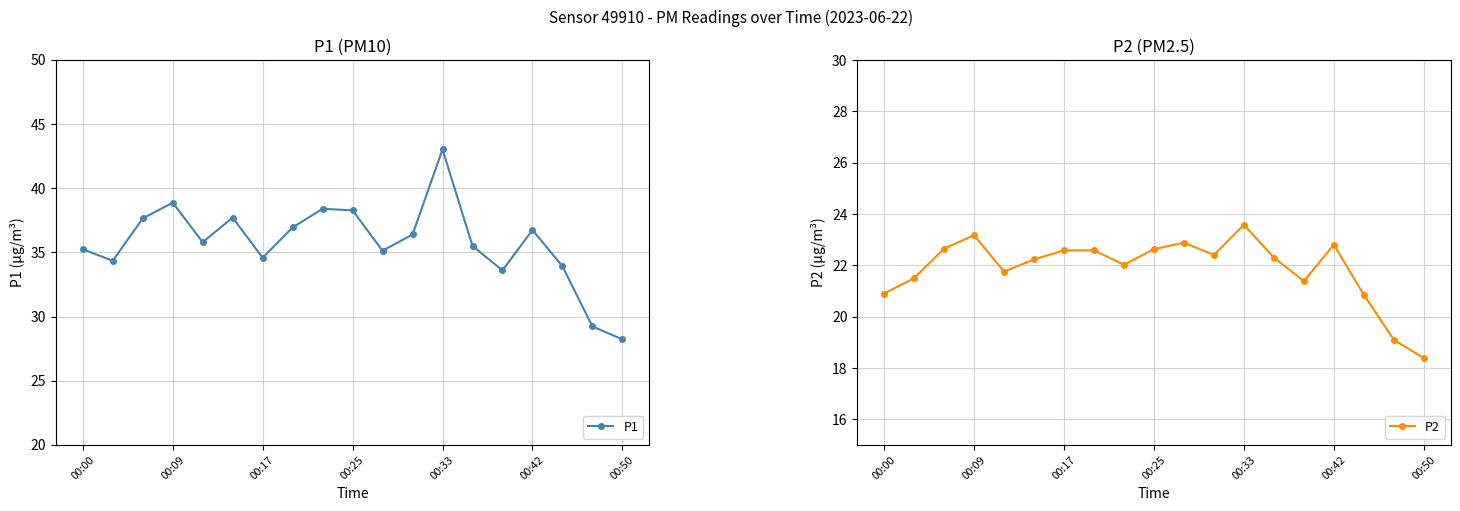

At which category is the sum across all series the highest?

00:33